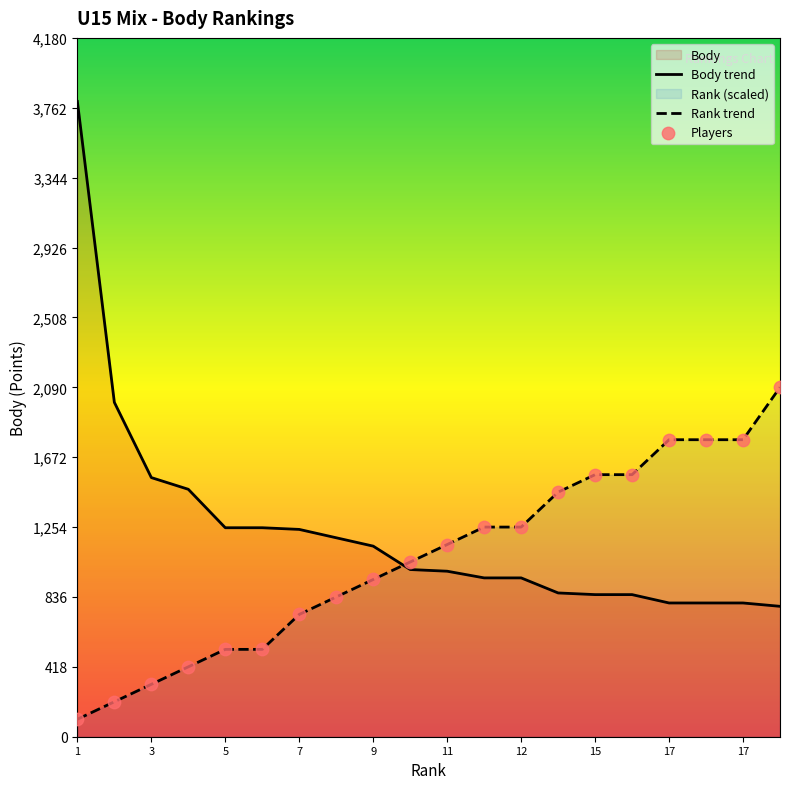

What is the total value across all series at 8?

2026.0